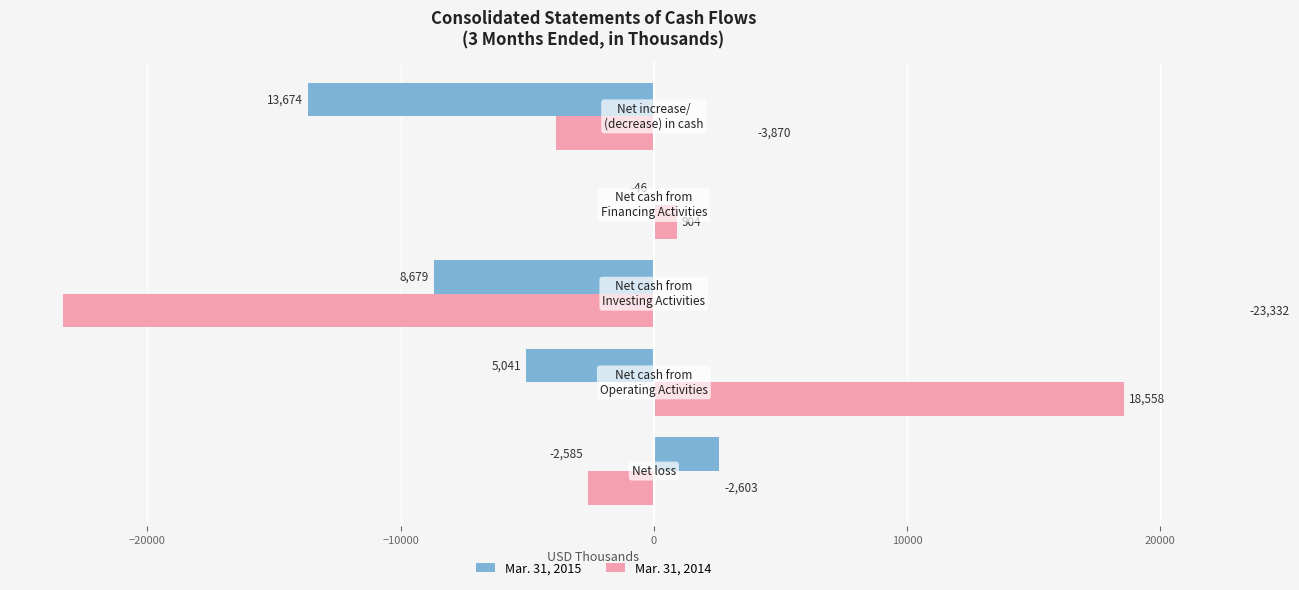

Which series has the largest total across all categories?

Mar. 31, 2014